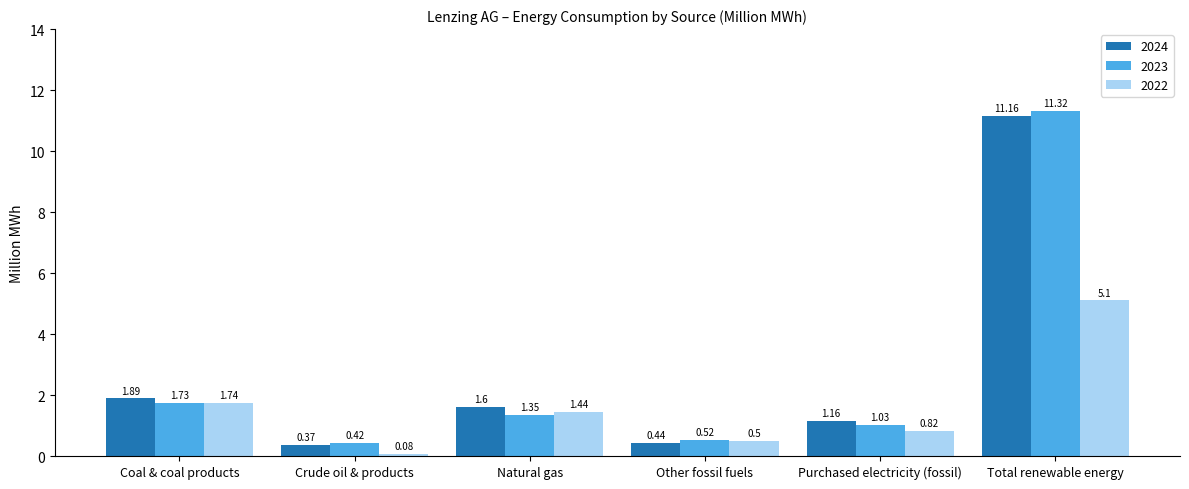

What is the sum of the 2024 values at Total renewable energy and Coal & coal products?

13.1